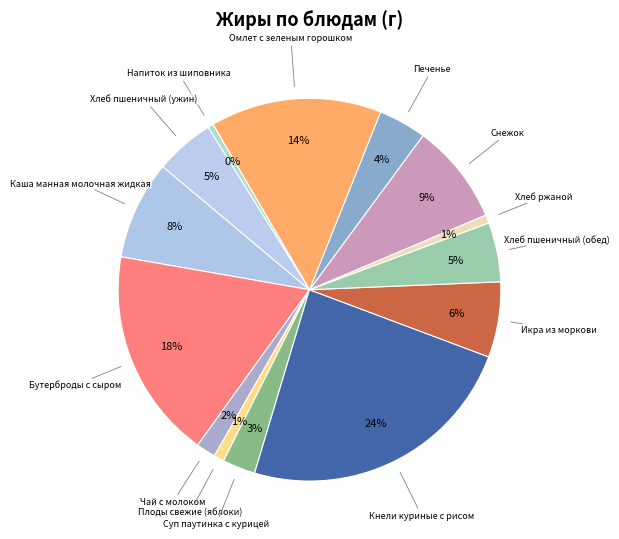

Is there any slice that represents more than half of the pie?

No